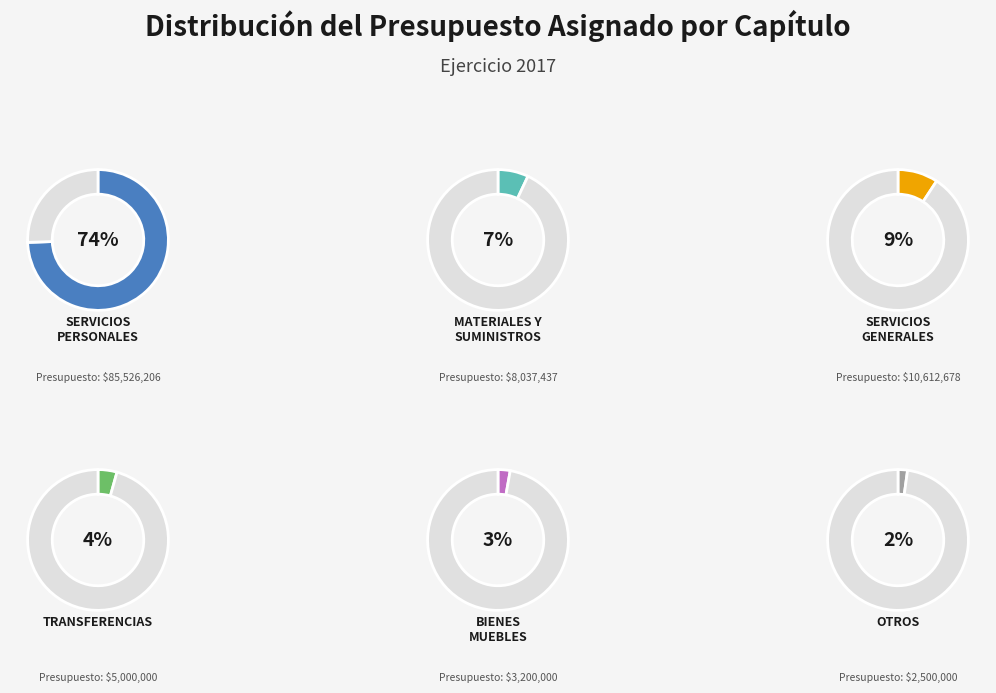

Is it true that MATERIALES Y SUMINISTROS is 17% of the pie?

False